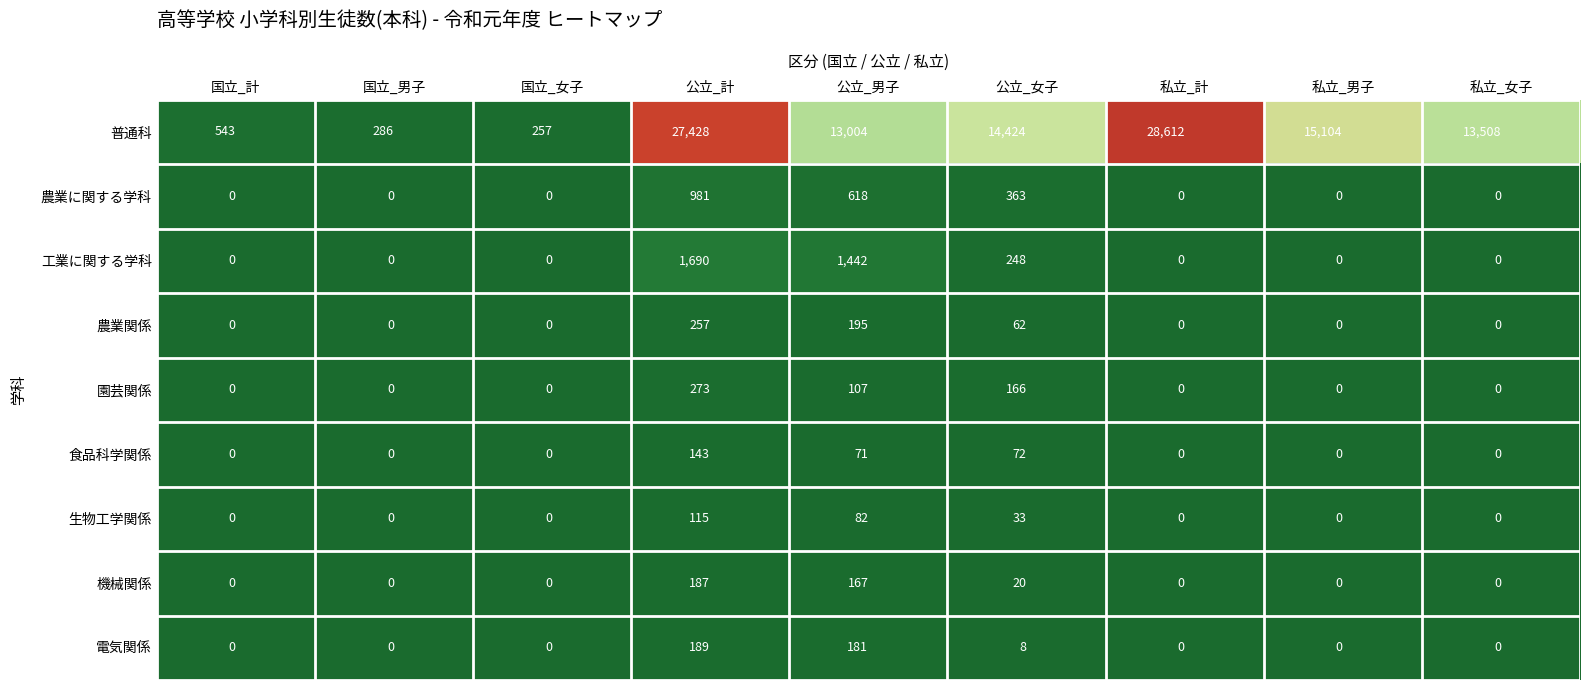

Read the 電気関係 value at 公立_女子.

8